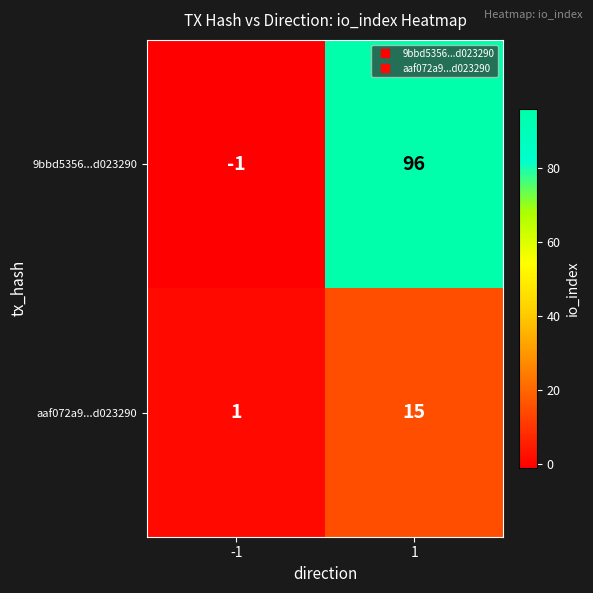

The value of 9bbd5356...d023290 at -1 is 0. True or false?

False